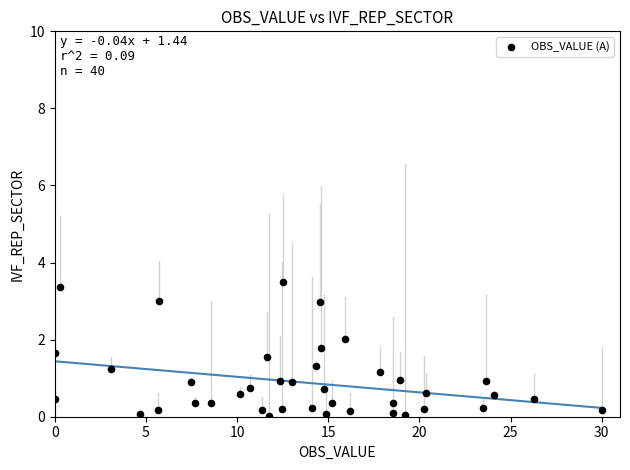

What is the range of X values (max minus min)?

30.0